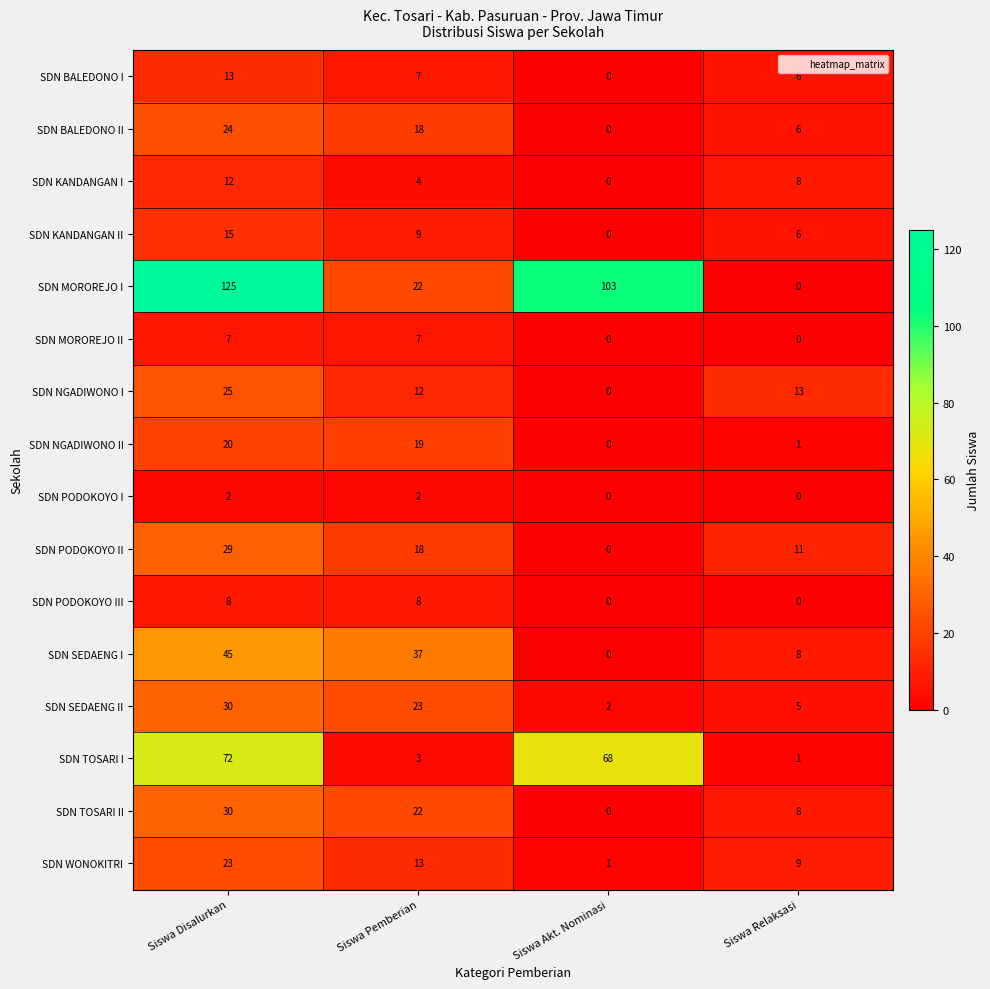

At which category does the chart reach its peak across all series?

Siswa Disalurkan